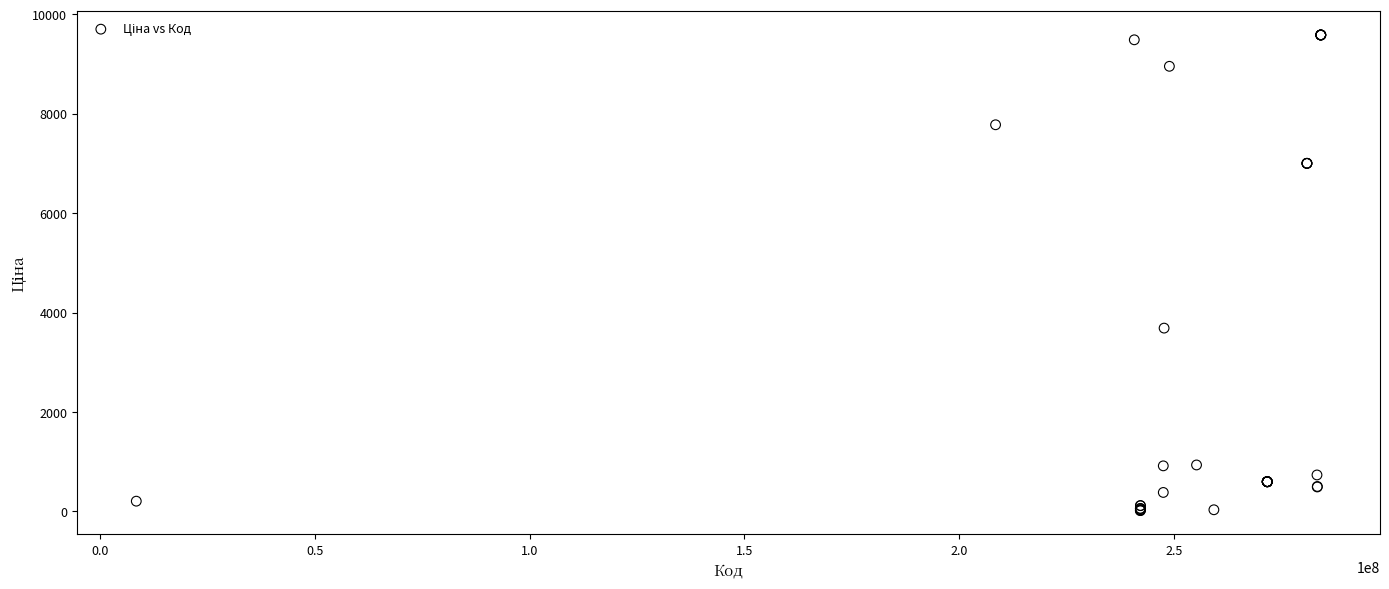

What Y value in the scatter plot is closest to 4800?

3687.1